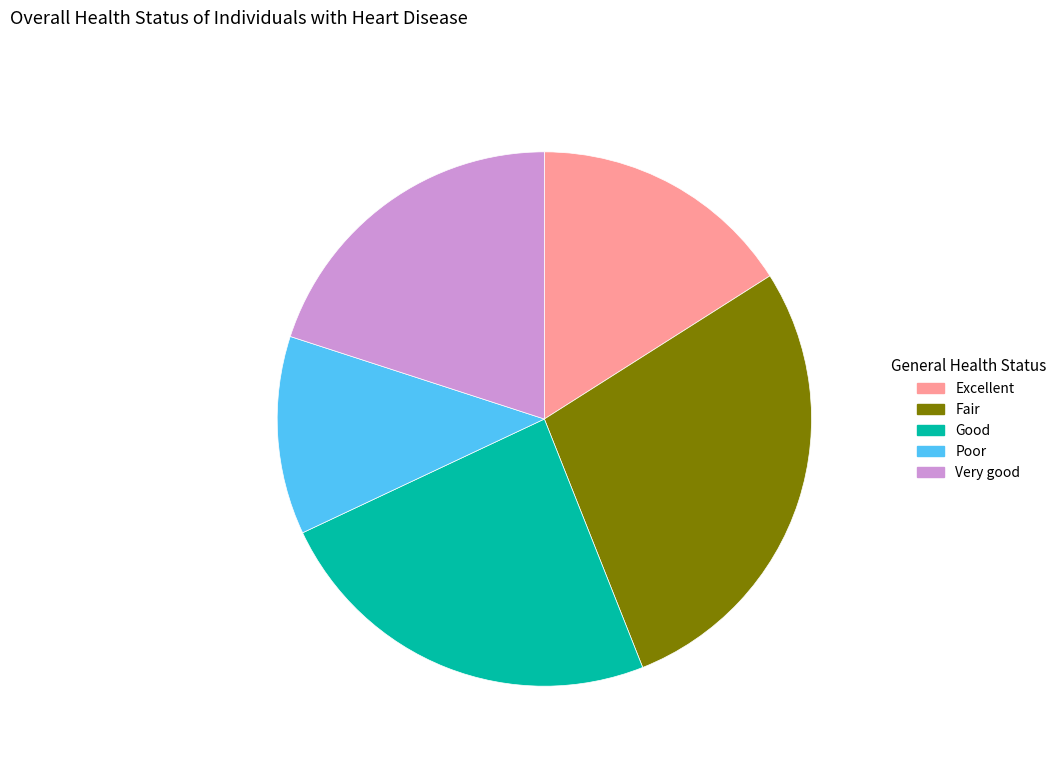

Is Excellent the majority of the pie?

No